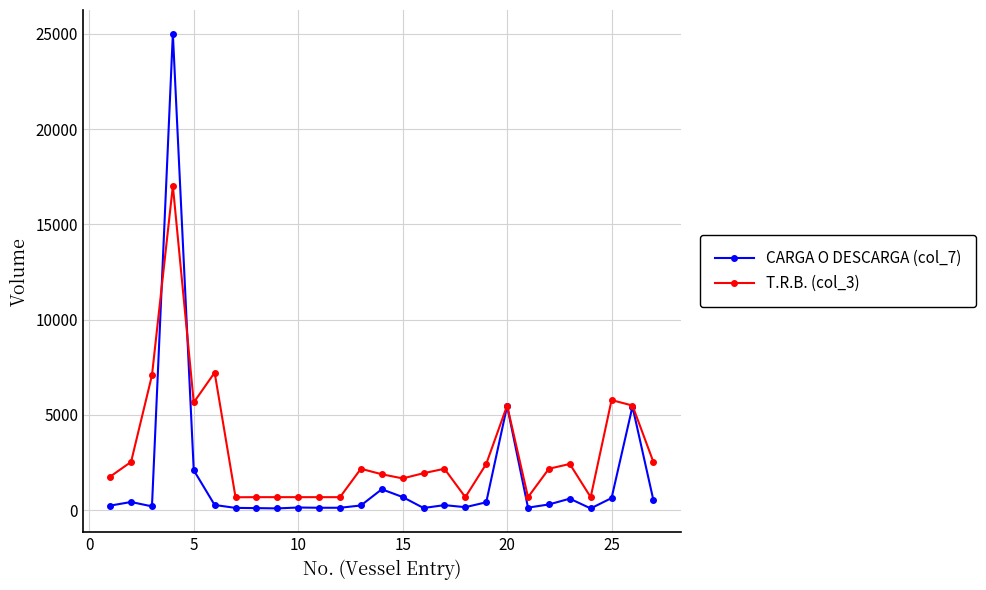

Which series has the largest total across all categories?

T.R.B. (col_3)